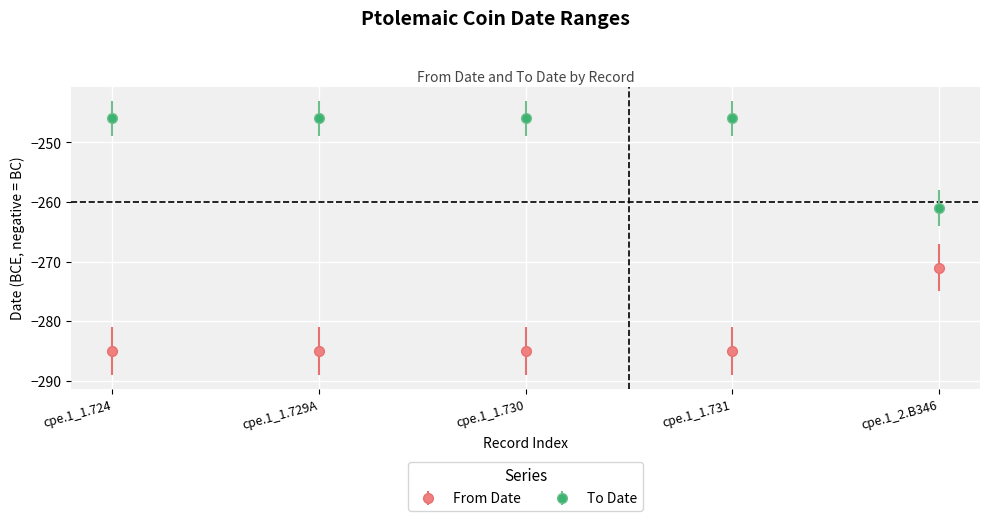

The value of From Date at cpe.1_1.724 is -285. True or false?

True